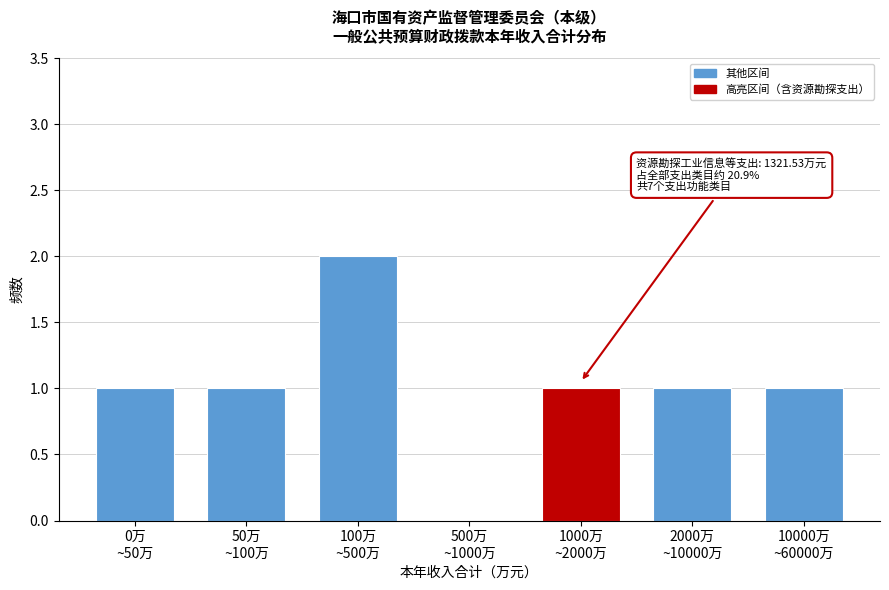

What is the sum of all values?

7